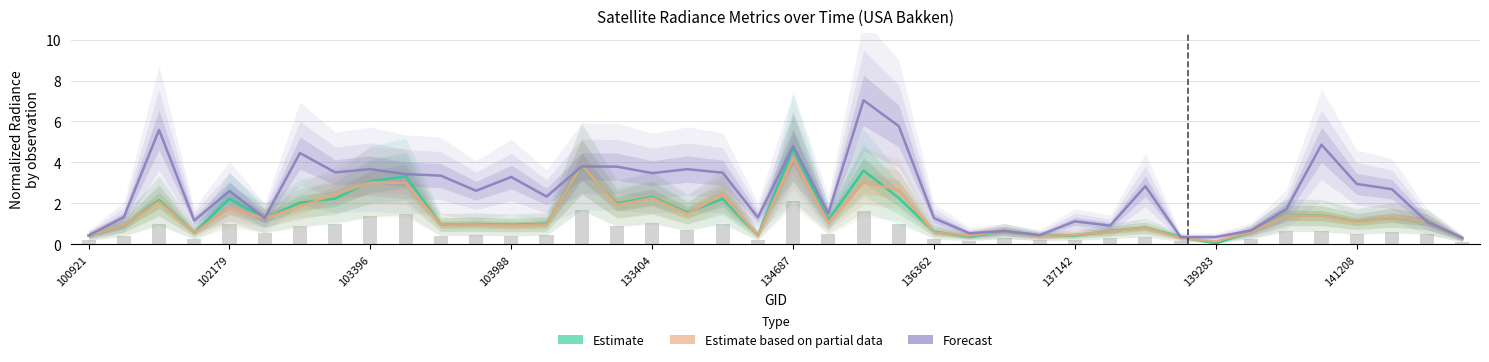

Reading right to left, list all the values displayed in this chart.

Estimate: 0.3	1.1	1.3	1.1	1.4	1.4	0.6	0.1	0.4	0.8	0.7	0.4	0.4	0.7	0.4	0.6	2.3	3.6	1.2	4.7	0.4	2.2	1.6	2.3	2.0	3.8	1.0	1.0	1.0	1.0	3.3	3.1	2.2	2.0	1.3	2.2	0.6	2.2	0.9	0.4
Estimate based on partial data: 0.3	1.1	1.3	1.1	1.4	1.4	0.6	0.1	0.3	0.8	0.6	0.5	0.4	0.7	0.4	0.6	2.7	3.0	1.1	4.2	0.4	2.4	1.5	2.3	1.9	3.8	1.0	0.9	1.0	1.0	3.0	3.0	2.5	1.9	1.3	1.8	0.6	2.1	0.9	0.4
Forecast: 0.3	1.1	2.7	3.0	4.9	1.7	0.7	0.4	0.4	2.8	0.9	1.1	0.4	0.7	0.5	1.3	5.8	7.0	1.5	4.8	1.3	3.5	3.7	3.5	3.8	3.8	2.3	3.3	2.6	3.4	3.4	3.7	3.5	4.5	1.3	2.6	1.2	5.6	1.3	0.4